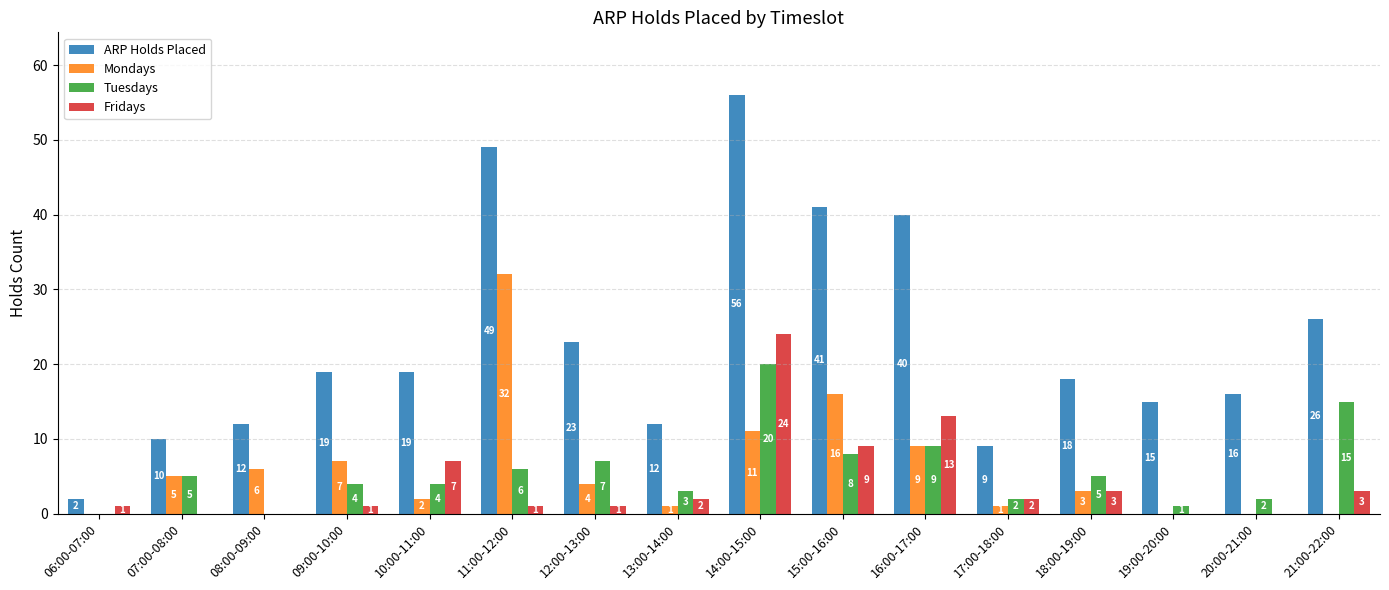

Reading right to left, what are all the values shown in this chart?

ARP Holds Placed: 26	16	15	18	9	40	41	56	12	23	49	19	19	12	10	2
Mondays: 0	0	0	3	1	9	16	11	1	4	32	2	7	6	5	0
Tuesdays: 15	2	1	5	2	9	8	20	3	7	6	4	4	0	5	0
Fridays: 3	0	0	3	2	13	9	24	2	1	1	7	1	0	0	1